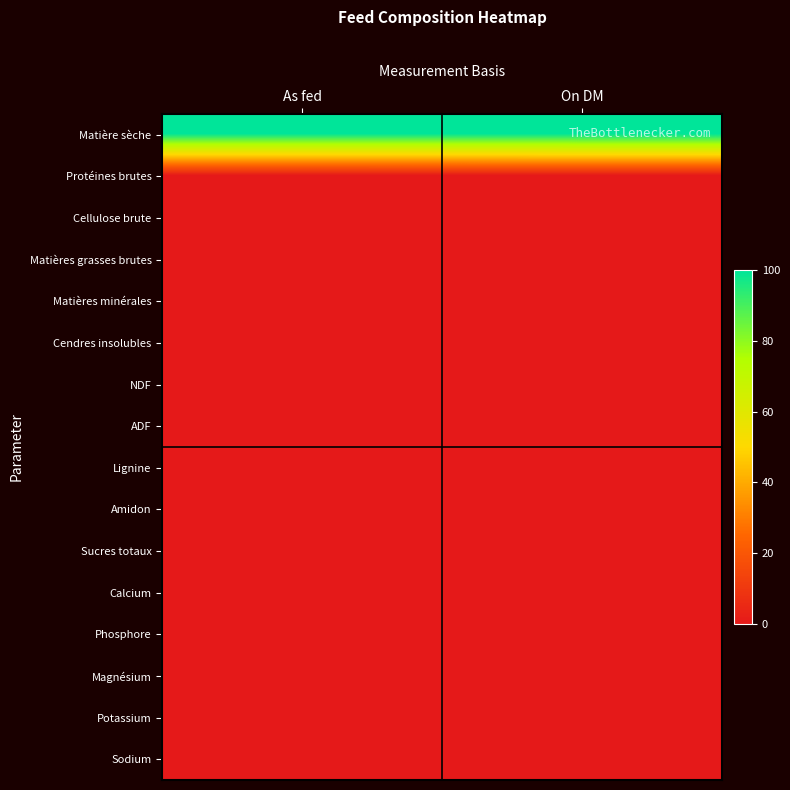

What is the total value across all series at As fed?

100.3